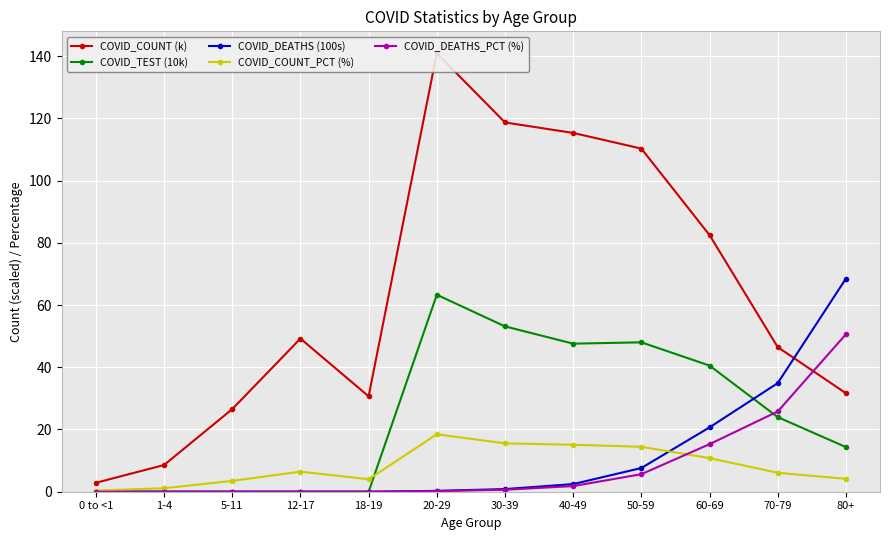

In COVID_TEST (10k), how many points are lower than both neighbors (excluding endpoints)?

1